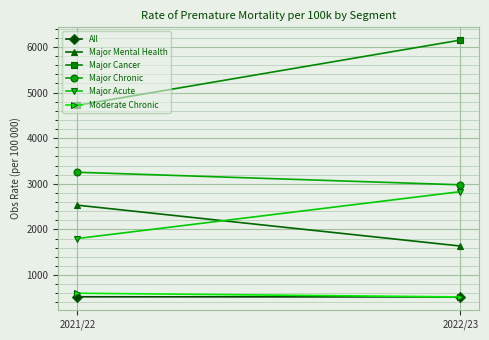

Where does the Major Mental Health series first go above 2531?

2021/22